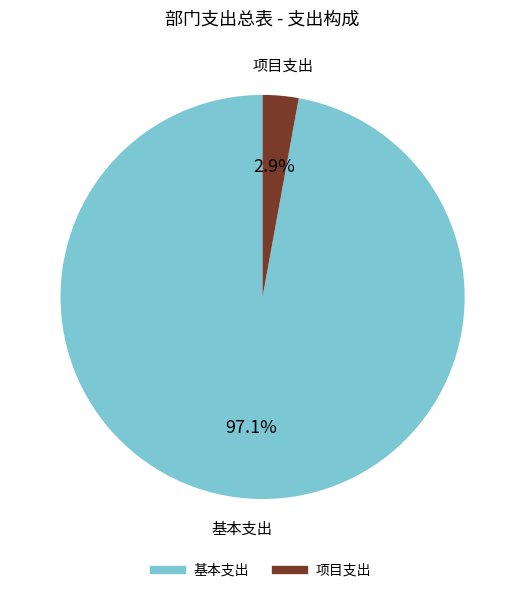

Which slice is the largest?

基本支出